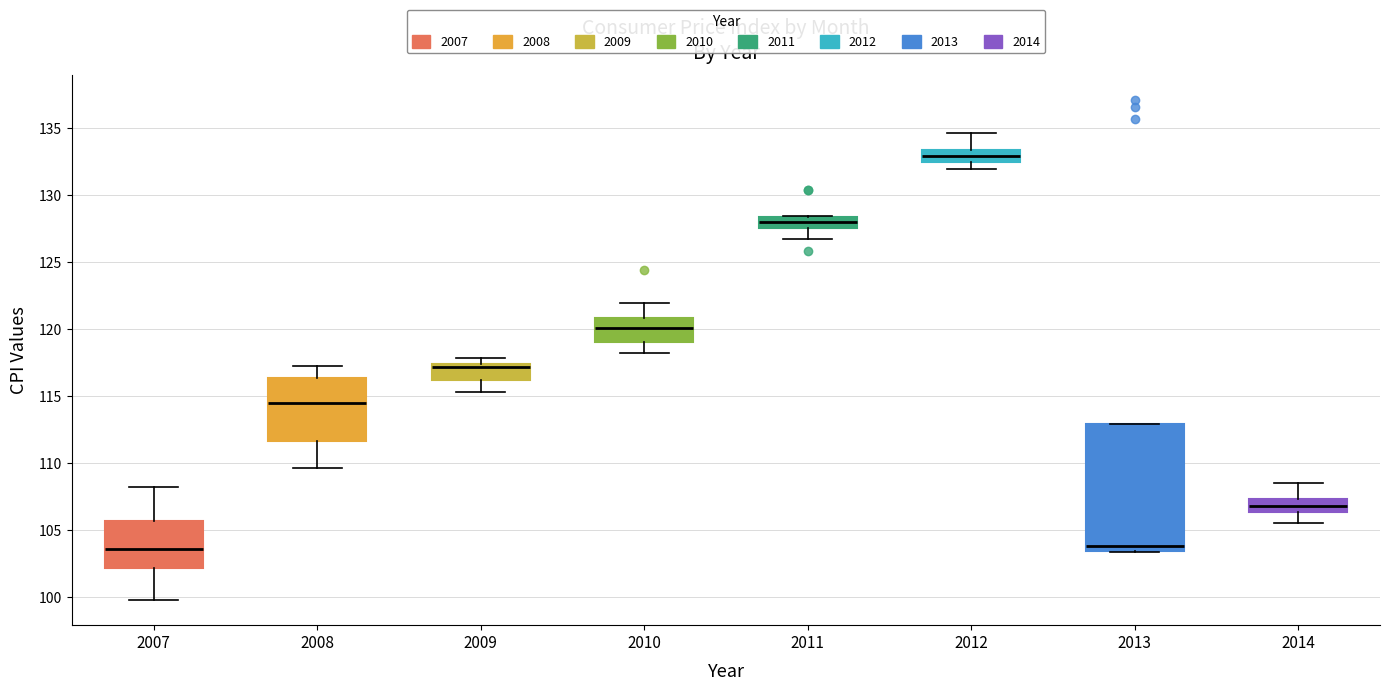

Reading left to right, transcribe this box plot: for each box, give where its median line is, the range the box spans, and where its two whiskers end, as read against the y-axis. The values are not printed on the chart, so give them approximately, as read against the axis.

2007: median 103.5, box 102.0 to 105.5, whiskers 99.5 to 108.0
2008: median 114.5, box 111.5 to 116.5, whiskers 109.5 to 117.0
2009: median 117.0, box 116.0 to 117.5, whiskers 115.5 to 118.0
2010: median 120.0, box 119.0 to 121.0, whiskers 118.0 to 122.0
2011: median 128.0, box 127.5 to 128.5, whiskers 126.5 to 128.5
2012: median 133.0, box 132.5 to 133.5, whiskers 132.0 to 134.5
2013: median 104.0, box 103.5 to 113.0, whiskers 103.5 to 113.0
2014: median 107.0, box 106.5 to 107.5, whiskers 105.5 to 108.5